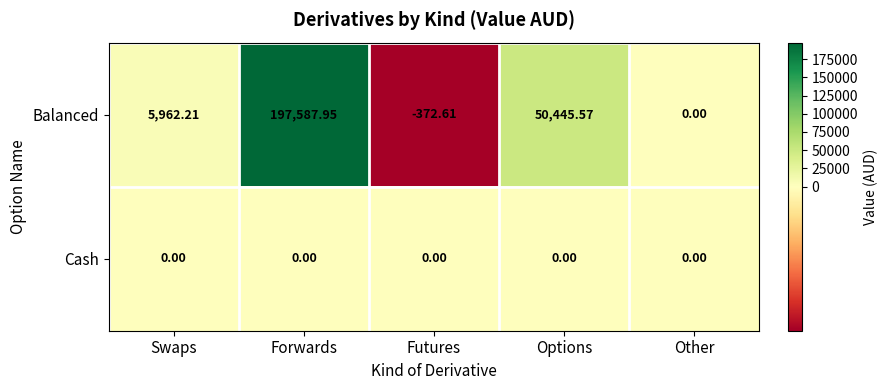

Between Forwards and Other, which series saw the biggest shift?

Balanced